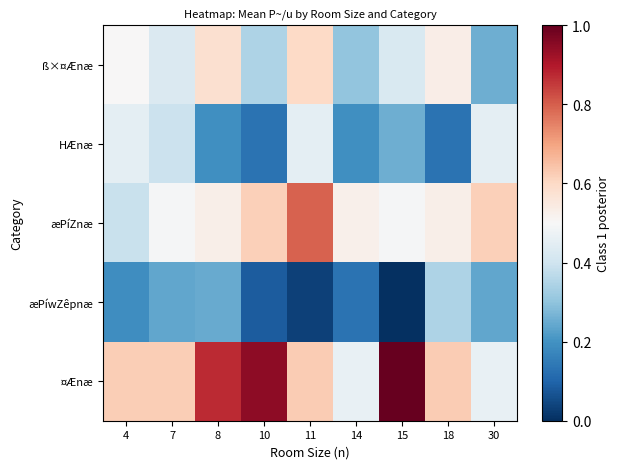

What is the spread (max minus min) of values at 15?

1.0